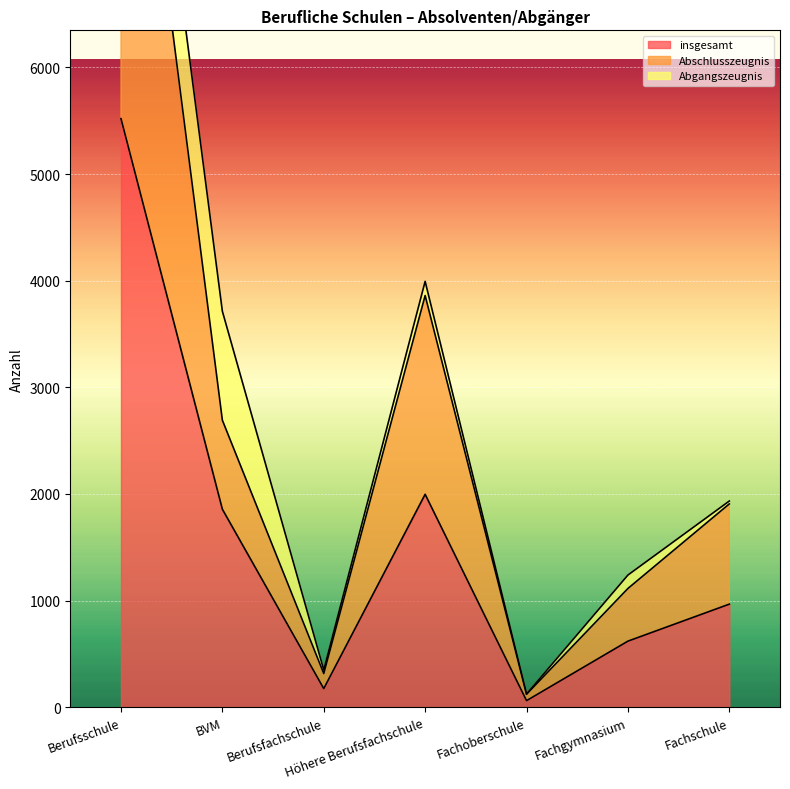

The Abschlusszeugnis series shows 4245 at BVM. True or false?

False